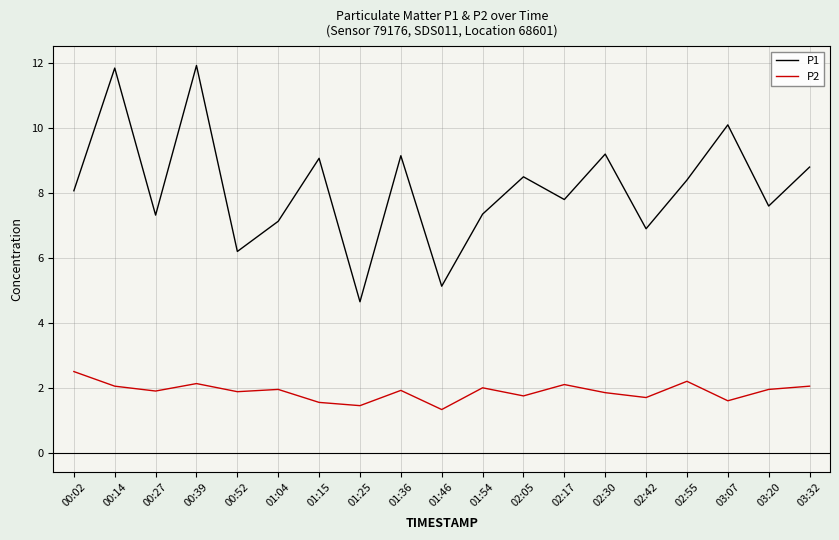

How many categories are shown in the chart?

19